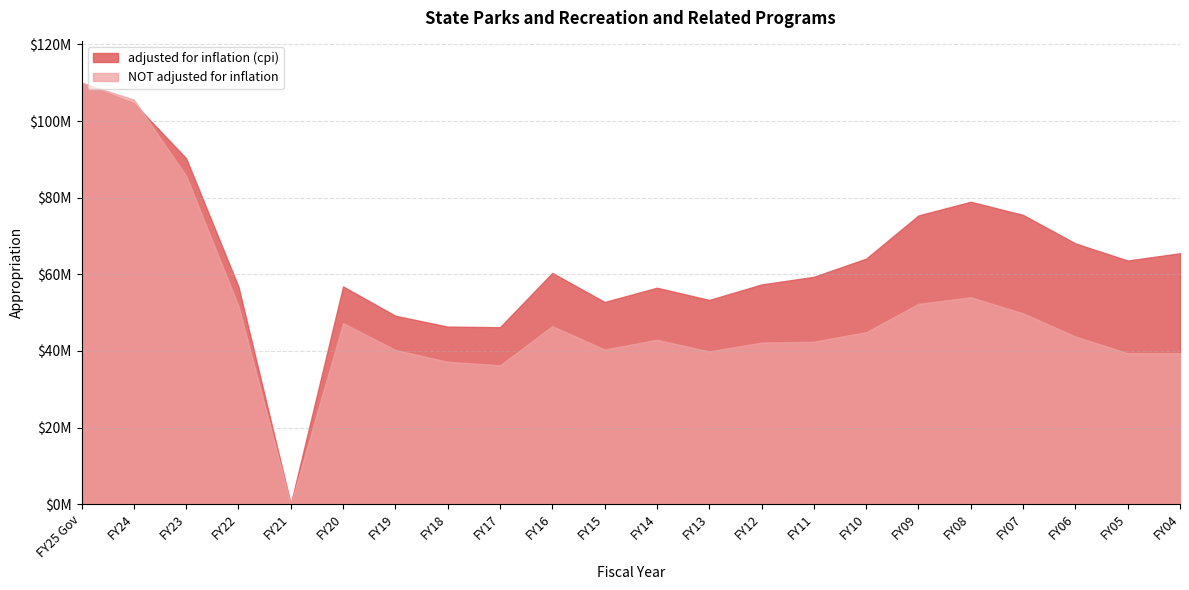

What are all the series names shown in the legend?

adjusted for inflation (cpi), NOT adjusted for inflation